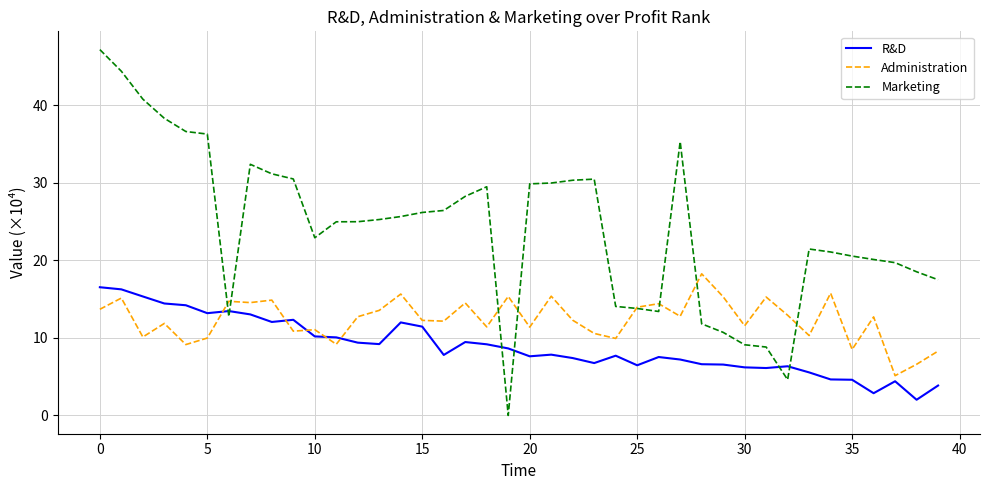

Count the number of categories in the chart.

40